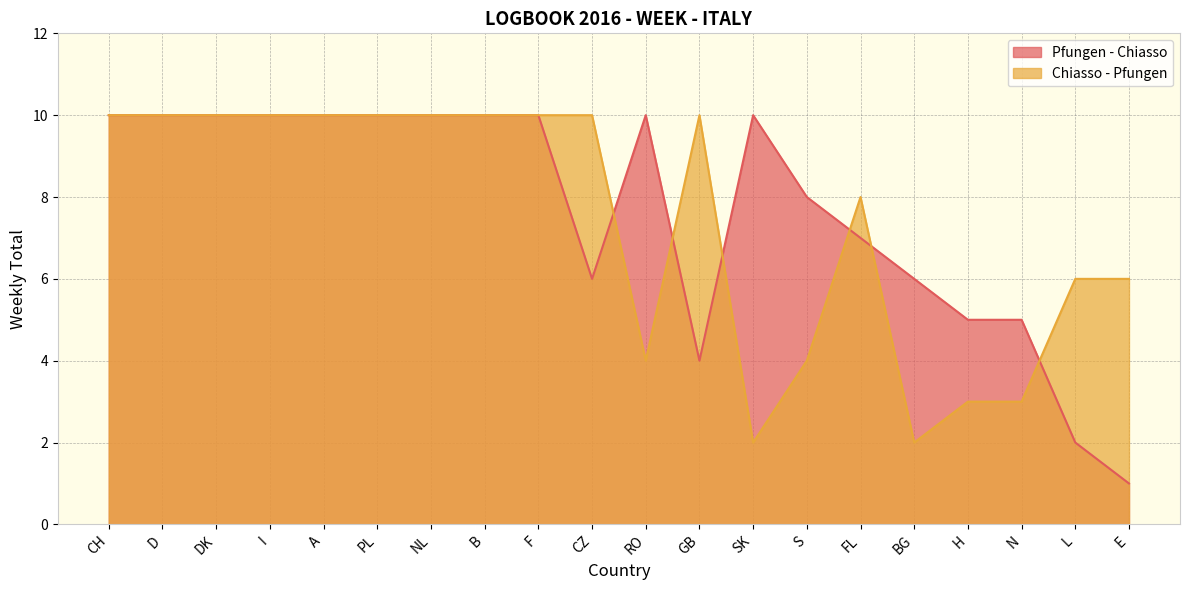

True or false: Chiasso - Pfungen and Pfungen - Chiasso cross at least once.

True